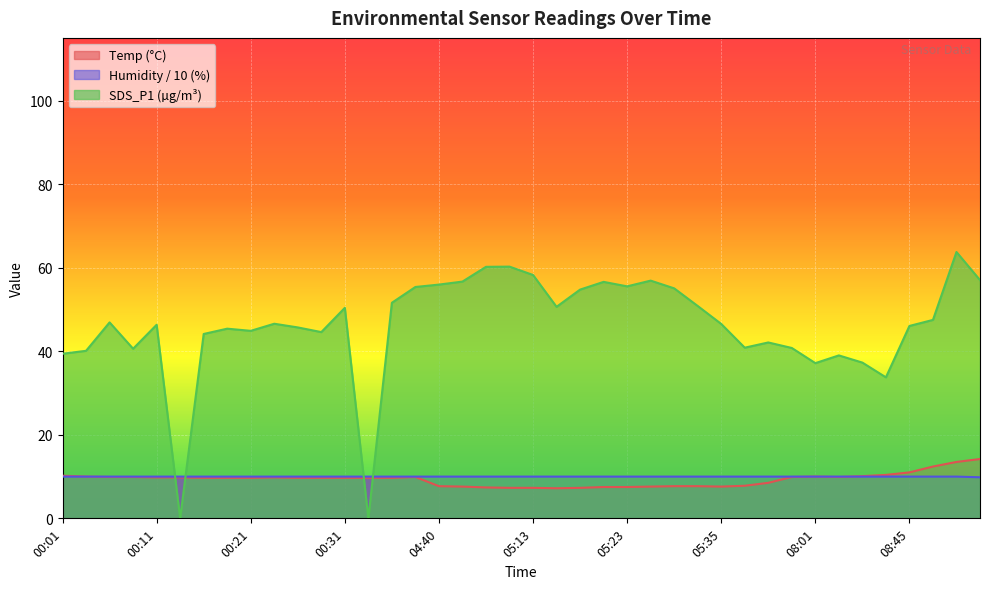

What is the sum of all SDS_P1 values?

1845.3